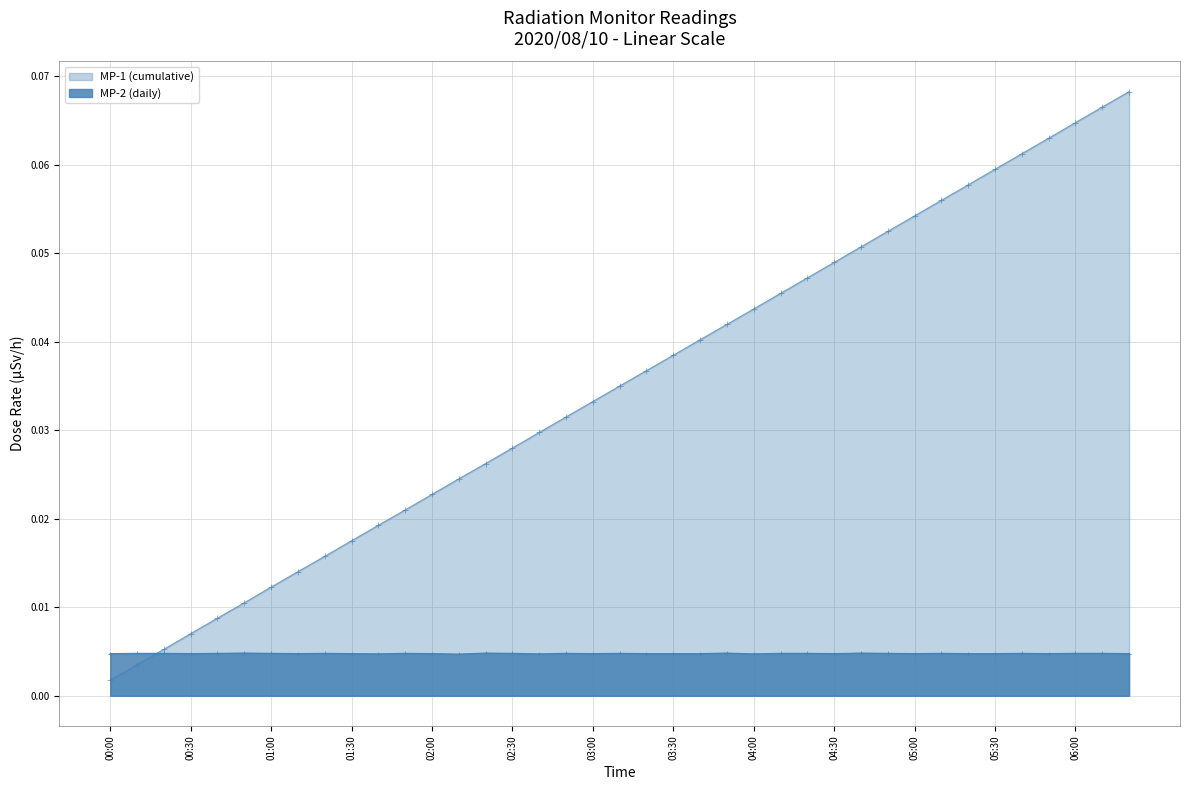

Which category has the highest value across all series?

00:50